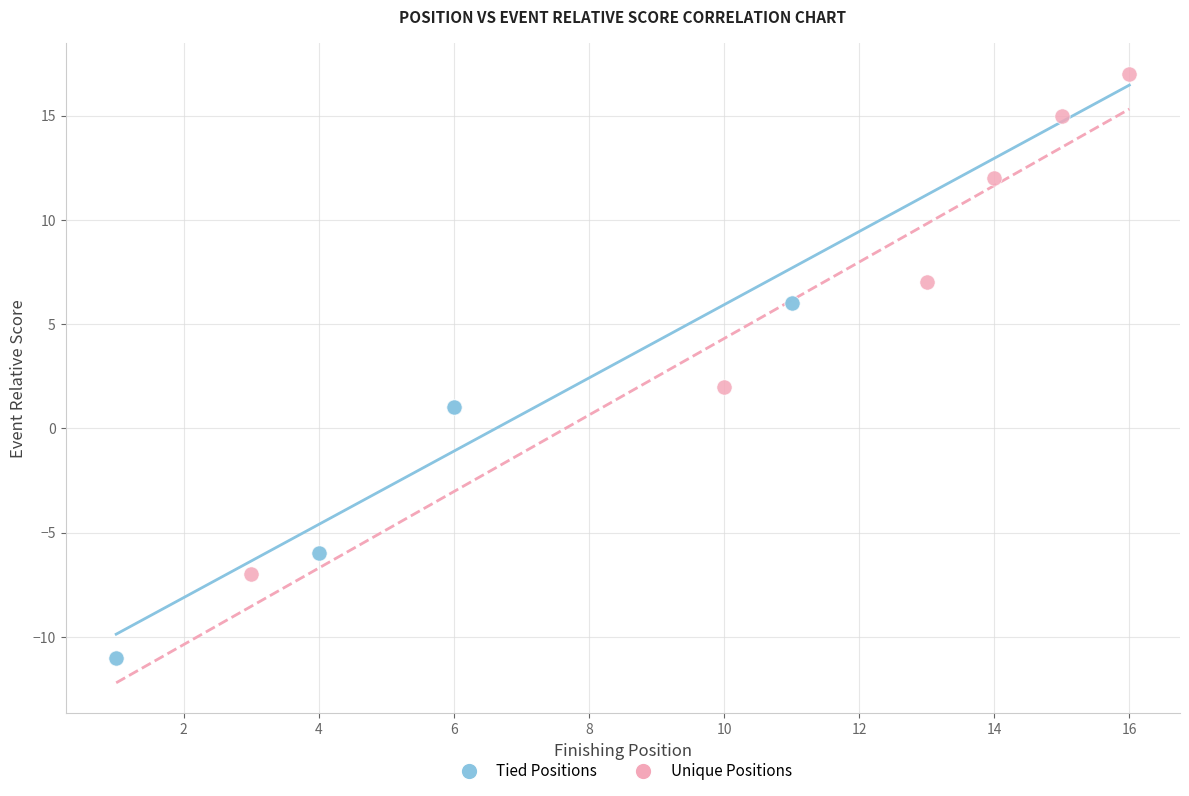

Which series reaches the minimum Y coordinate?

Tied Positions